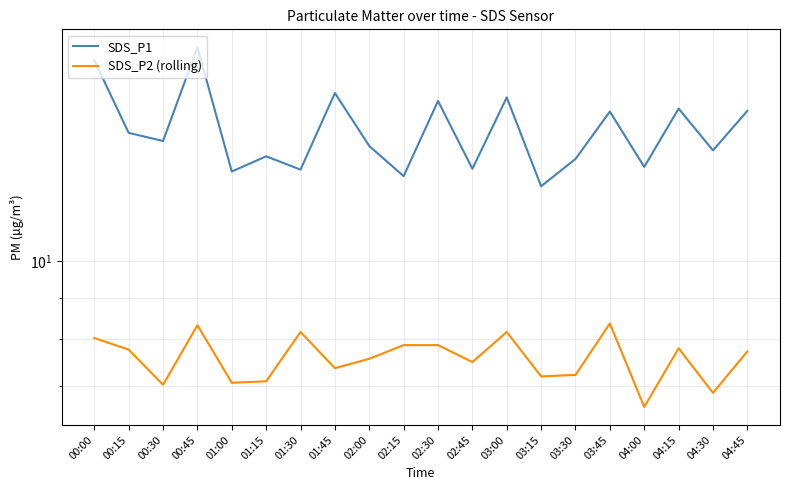

What is the total value across all series at 02:45?

20.5